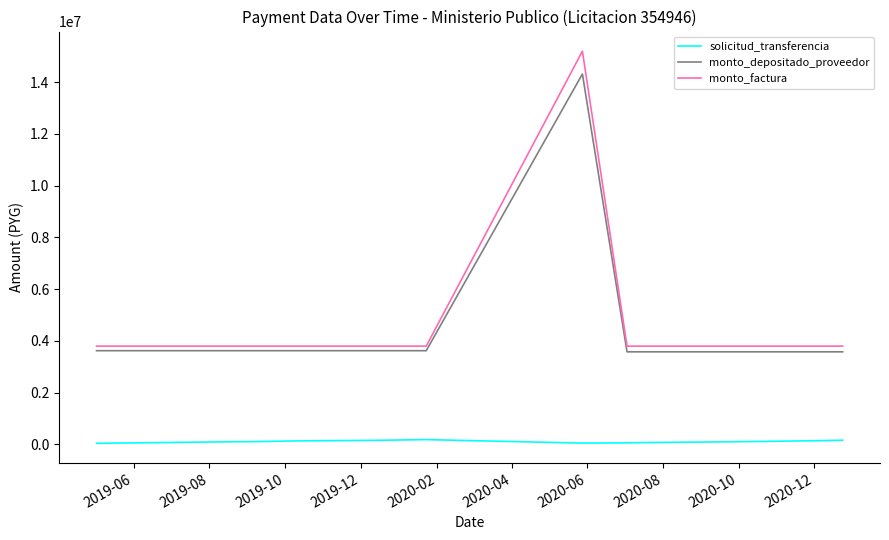

What are all the series names shown in the legend?

solicitud_transferencia, monto_depositado_proveedor, monto_factura